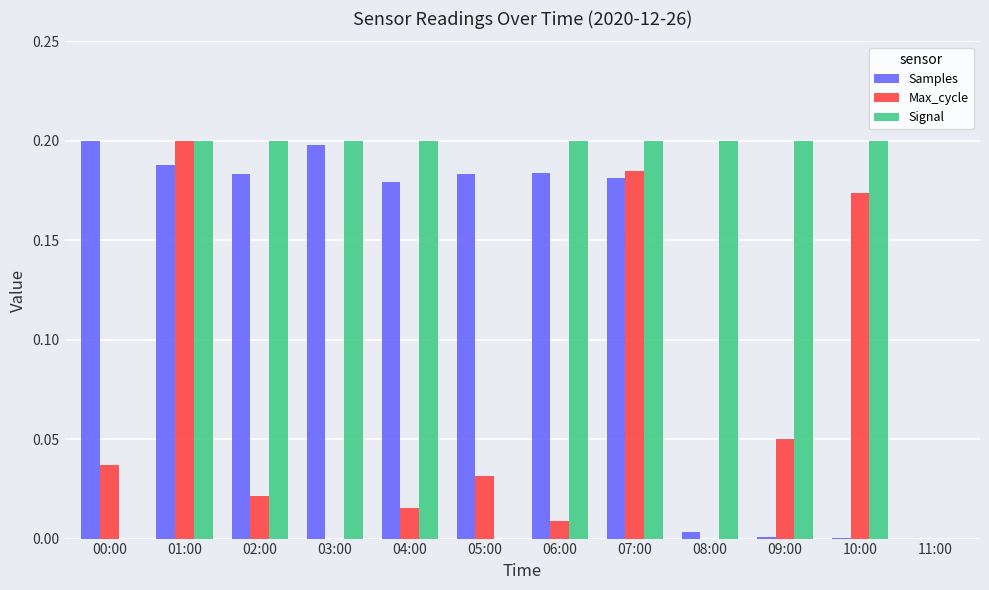

What is the sum of all Max_cycle values?

0.7